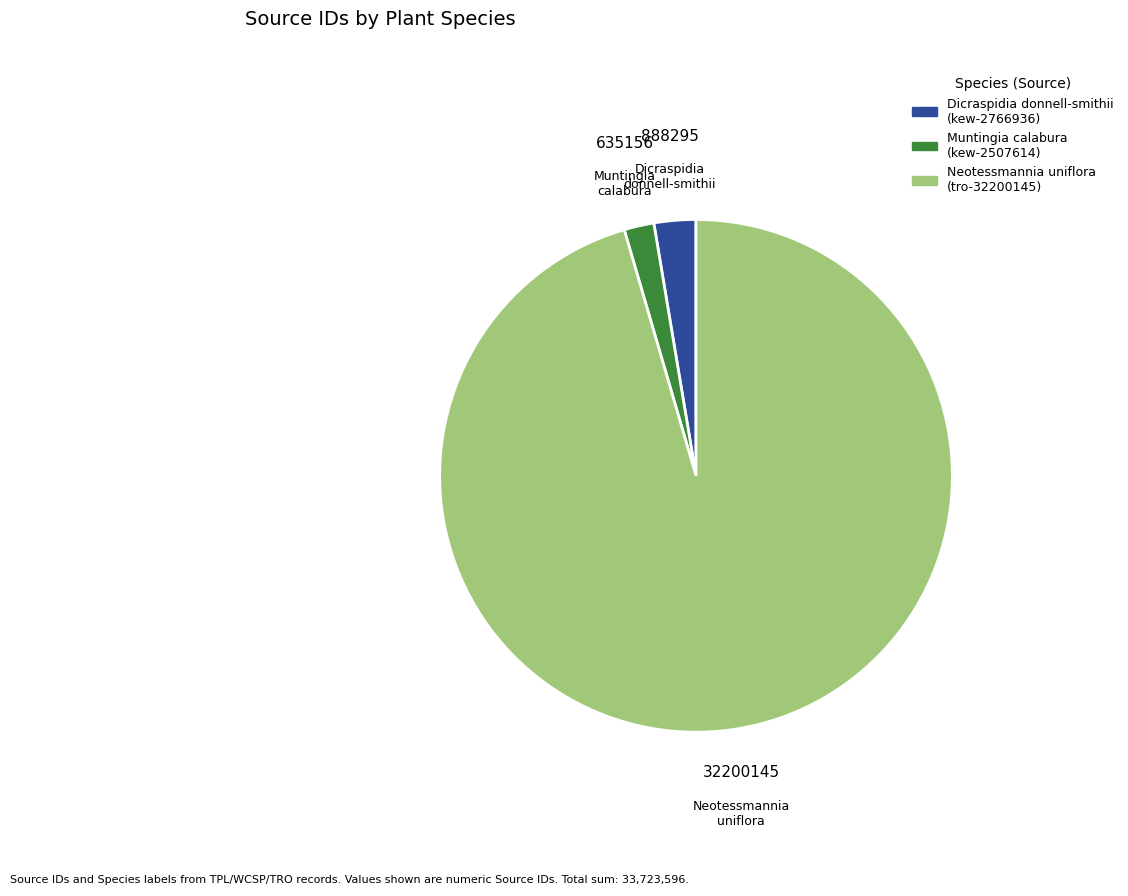

How many segments does this pie chart have?

3